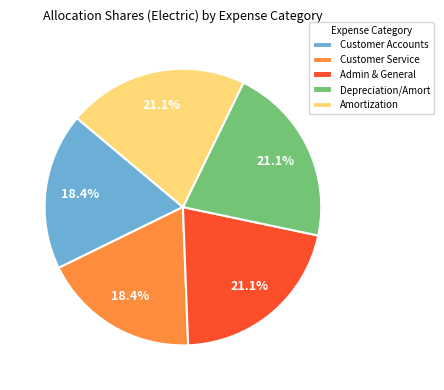

What percentage is NOT represented by Admin & General?

78.9%